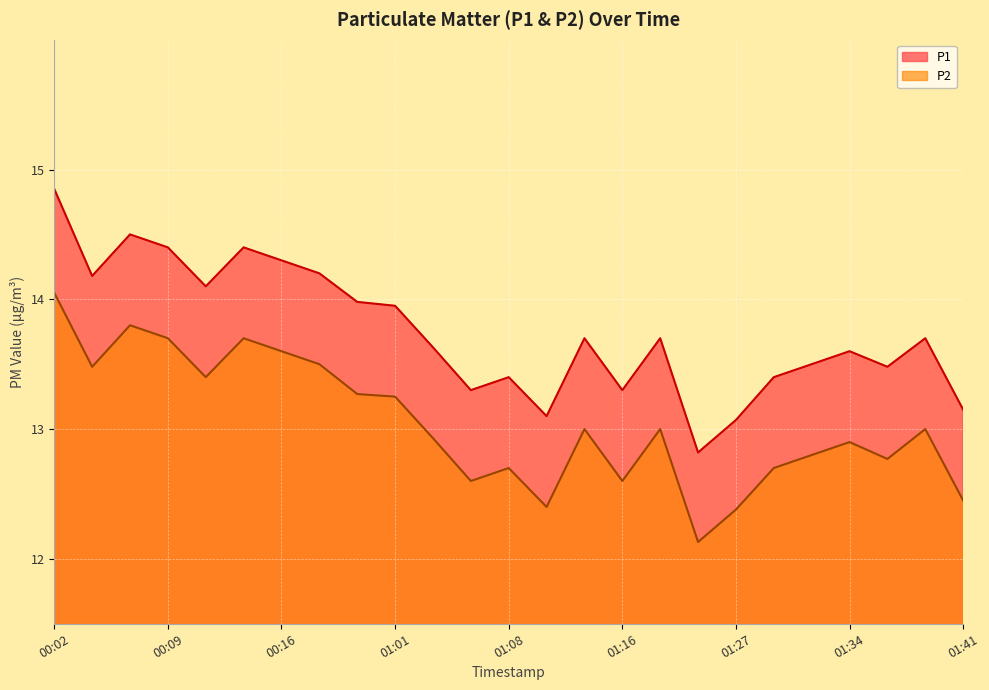

Does the chart display data point markers on the line(s)?

No